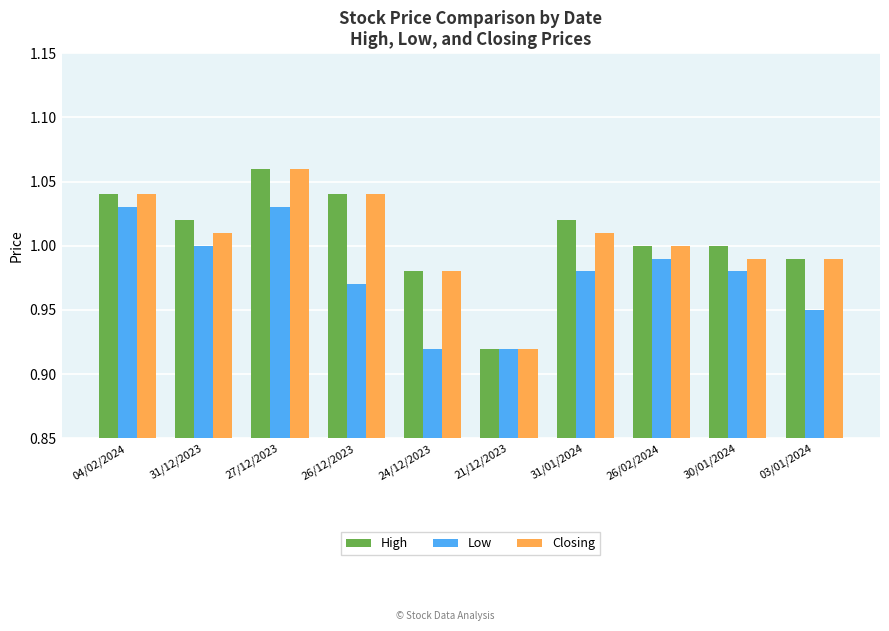

What is the sum of the Low values at 31/01/2024 and 26/02/2024?

2.0